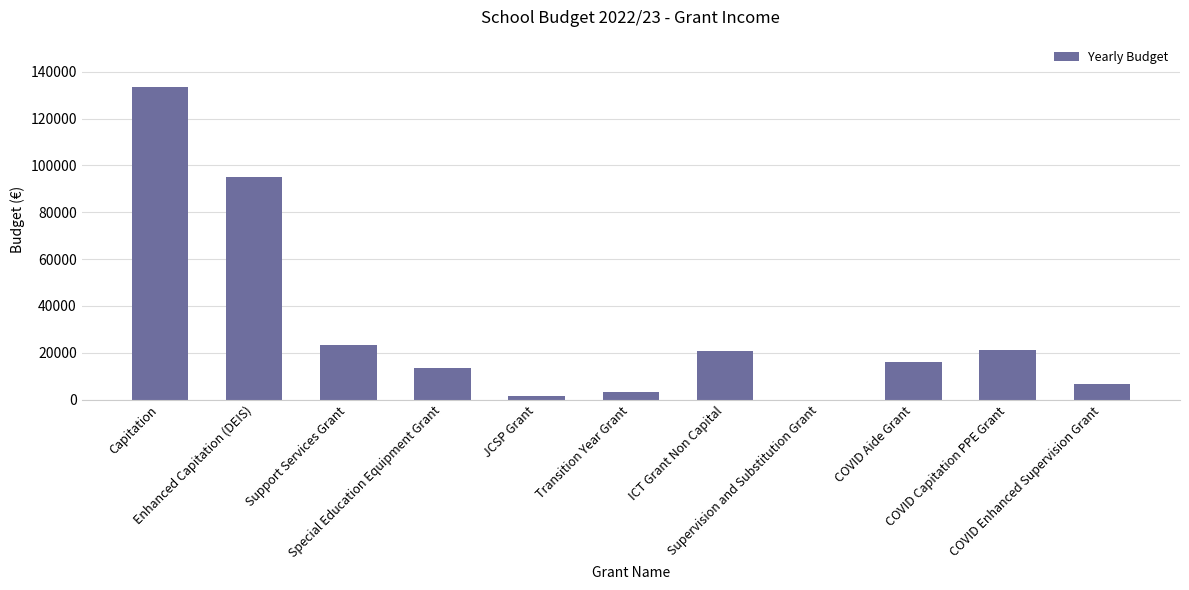

What is the sum of all values?

334935.5